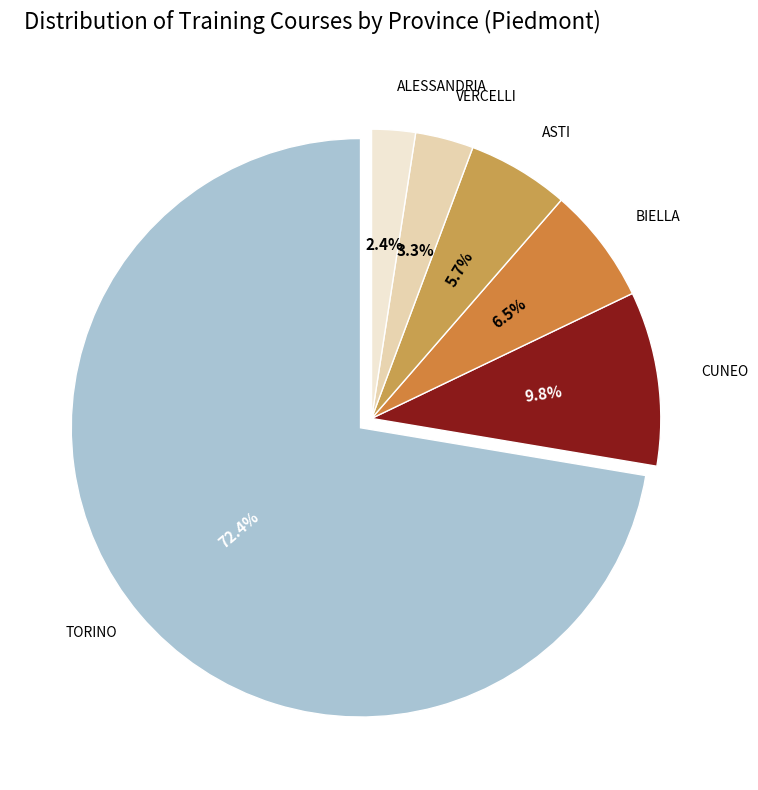

Which category has the biggest portion of the pie?

TORINO